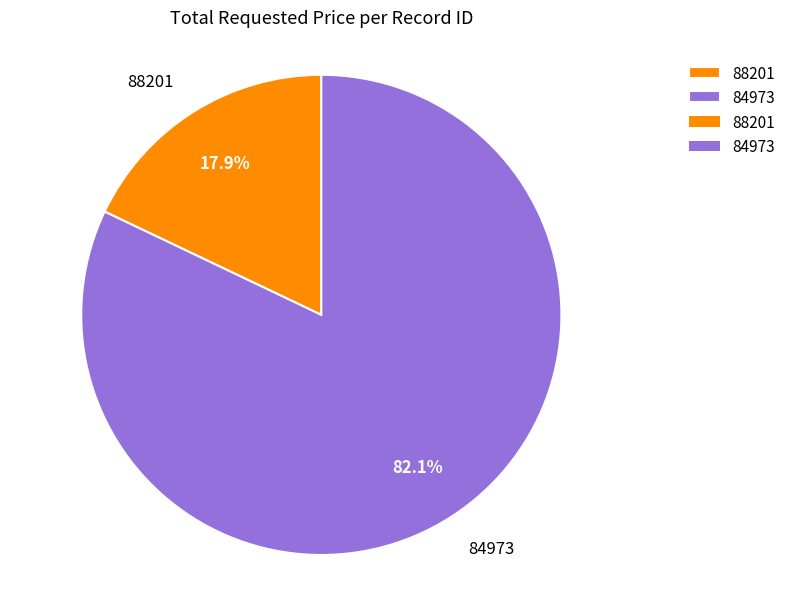

Rank the categories by value from highest to lowest.

84973, 88201